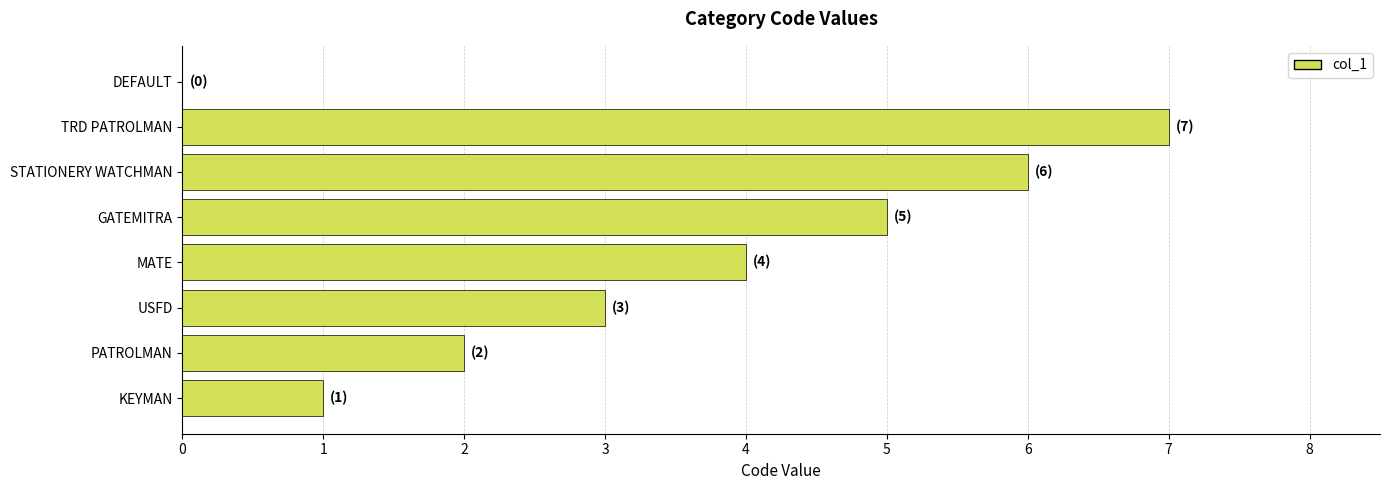

Read the value at USFD.

3